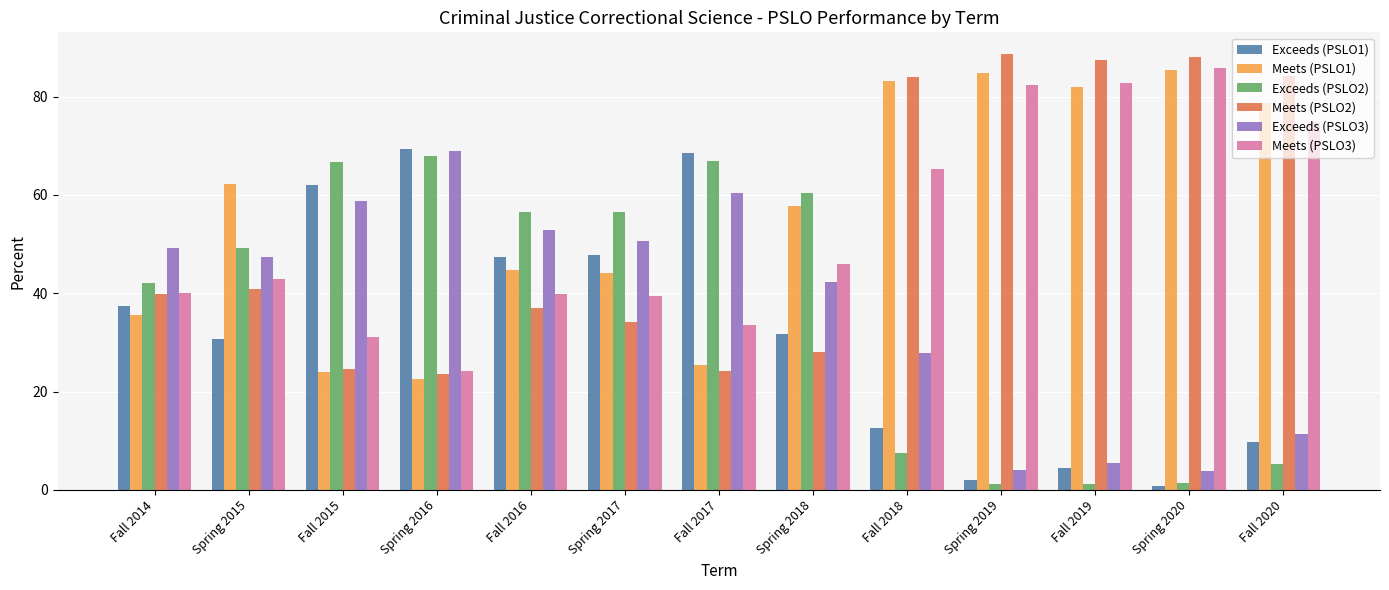

The Meets (PSLO3) series shows 124.9 at Fall 2019. True or false?

False